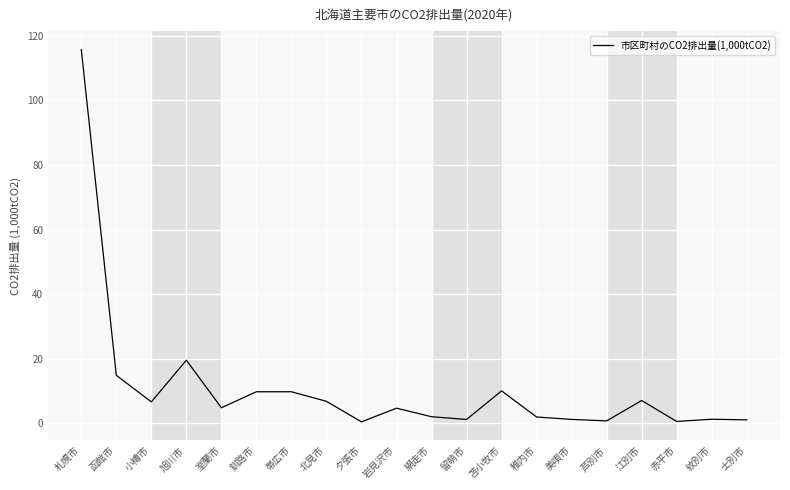

What is the change in value from 札幌市 to 岩見沢市?

-111.0